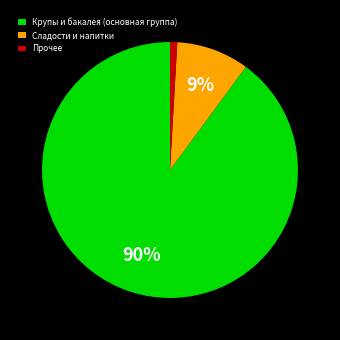

The Прочее slice represents 1% of the pie. True or false?

True